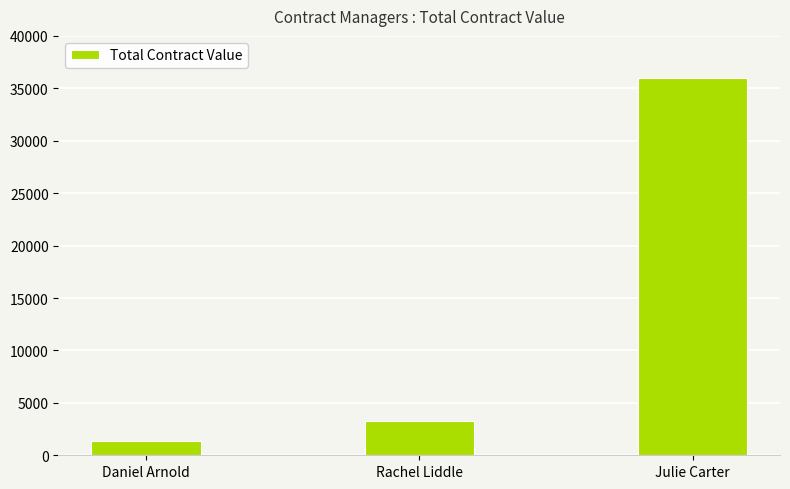

List the labels in order of value, smallest first.

Daniel Arnold, Rachel Liddle, Julie Carter